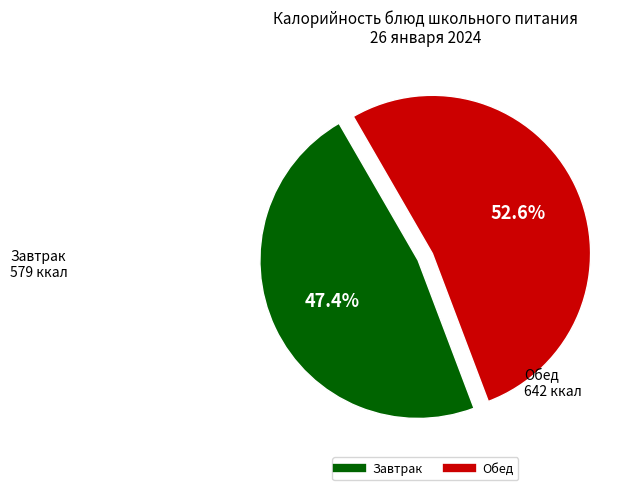

Is there a majority slice in this chart?

Yes